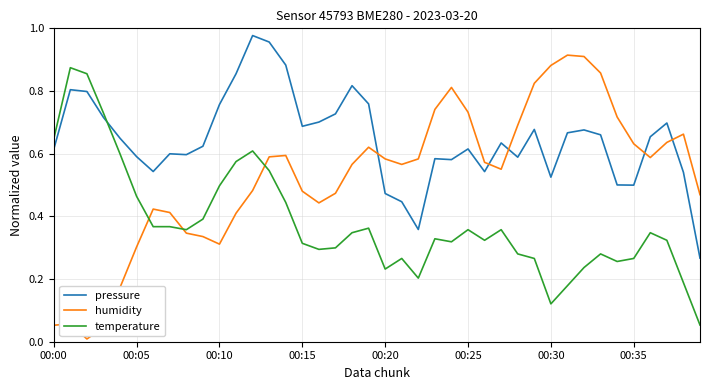

Which series has the largest range (max minus min)?

humidity